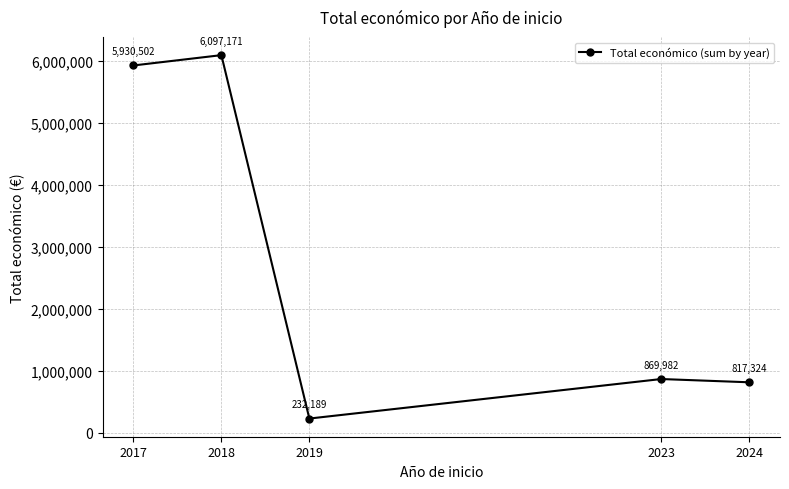

How many interior local peaks (higher than both neighbors) does the data have?

2